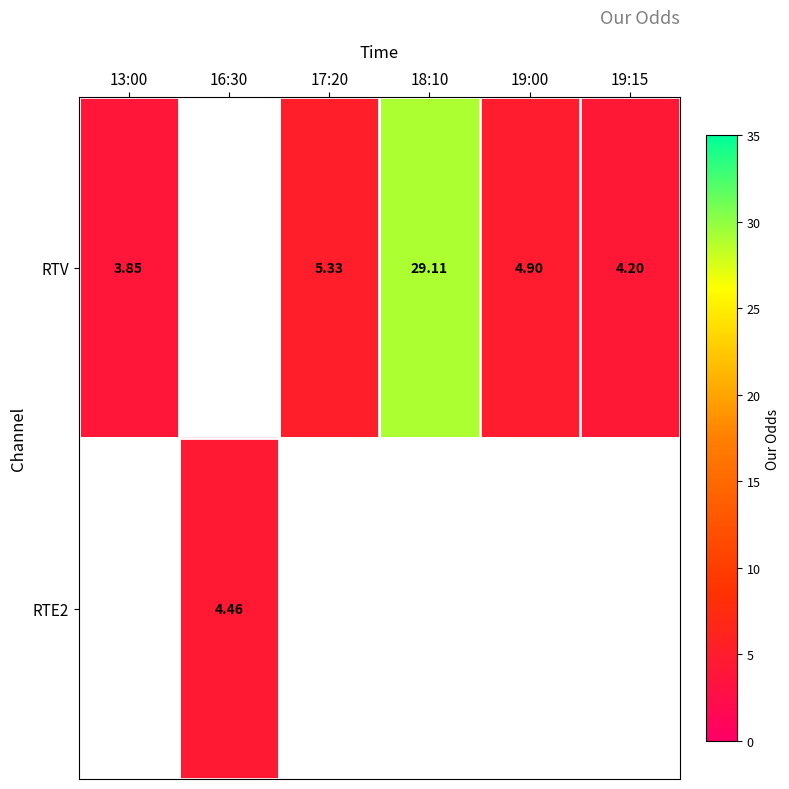

List the series in order of their overall mean, highest first.

RTV, RTE2